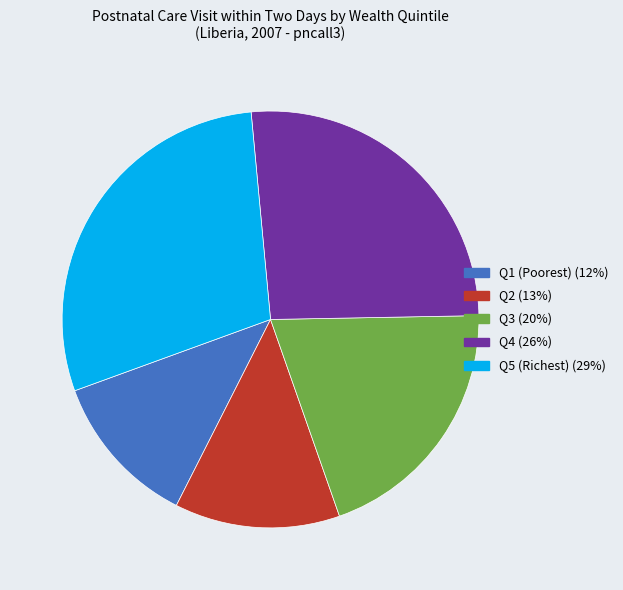

Do Q1 (Poorest) and Q2 together represent more than half of the pie?

No